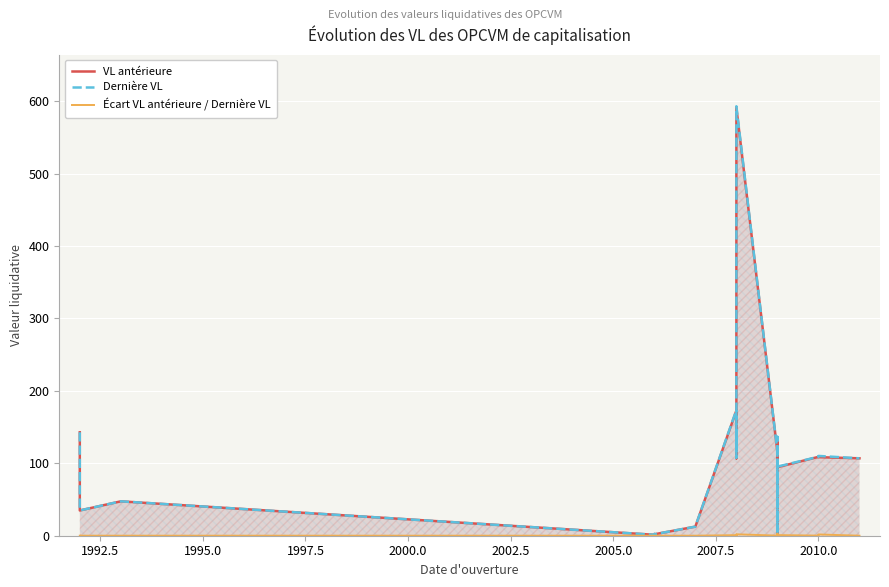

Reading right to left, list all the values displayed in this chart.

VL antérieure: 106.9	108.4	108.9	94.6	1.3	133.9	15.8	115.9	591.1	106.9	122.7	137.0	145.1	118.3	127.6	172.8	12.5	2.0	2.4	1.3	47.5	34.9	142.8
Dernière VL: 106.9	110.2	109.0	95.4	1.3	136.6	16.1	116.0	593.0	107.7	124.0	137.3	145.5	118.4	127.7	173.6	12.5	2.0	2.4	1.3	47.5	34.9	142.9
Écart VL antérieure / Dernière VL: 0.0	1.7	0.2	0.8	0.0	2.7	0.3	0.1	1.9	0.8	1.3	0.3	0.4	0.1	0.0	0.8	0.0	0.0	0.0	0.0	0.0	0.0	0.0